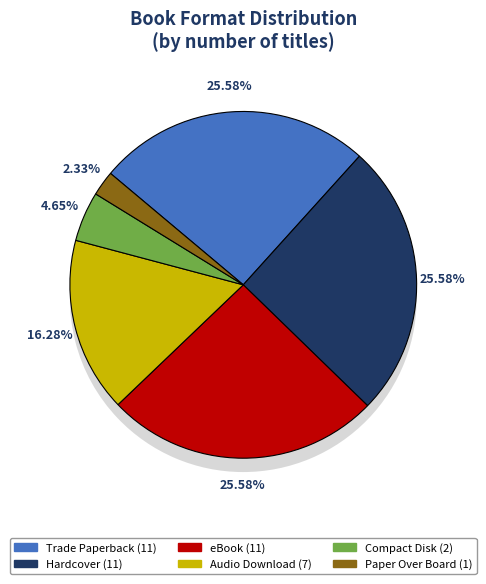

To the nearest percent, what is the average slice percentage?

17%